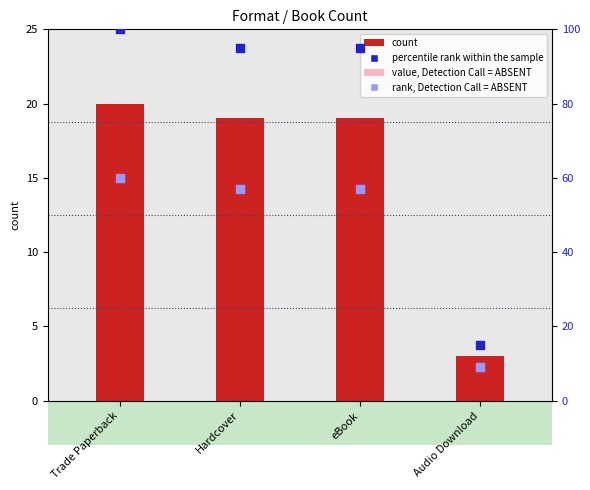

Which series has the widest spread of Y values?

percentile rank within the sample